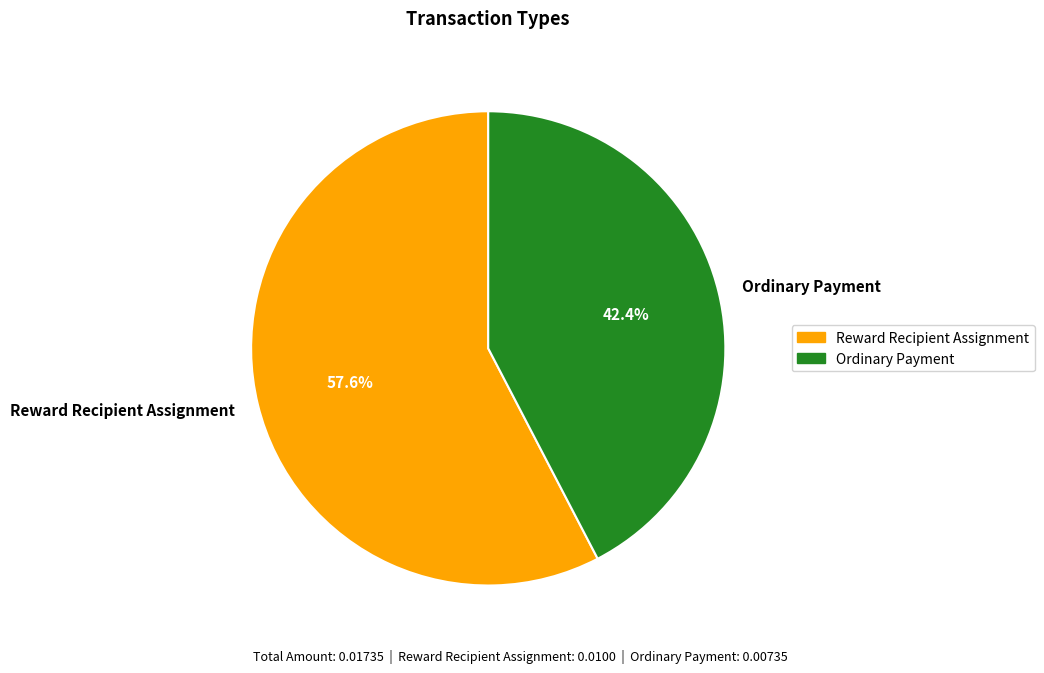

What is the total percentage of Reward Recipient Assignment and Ordinary Payment?

100.0%